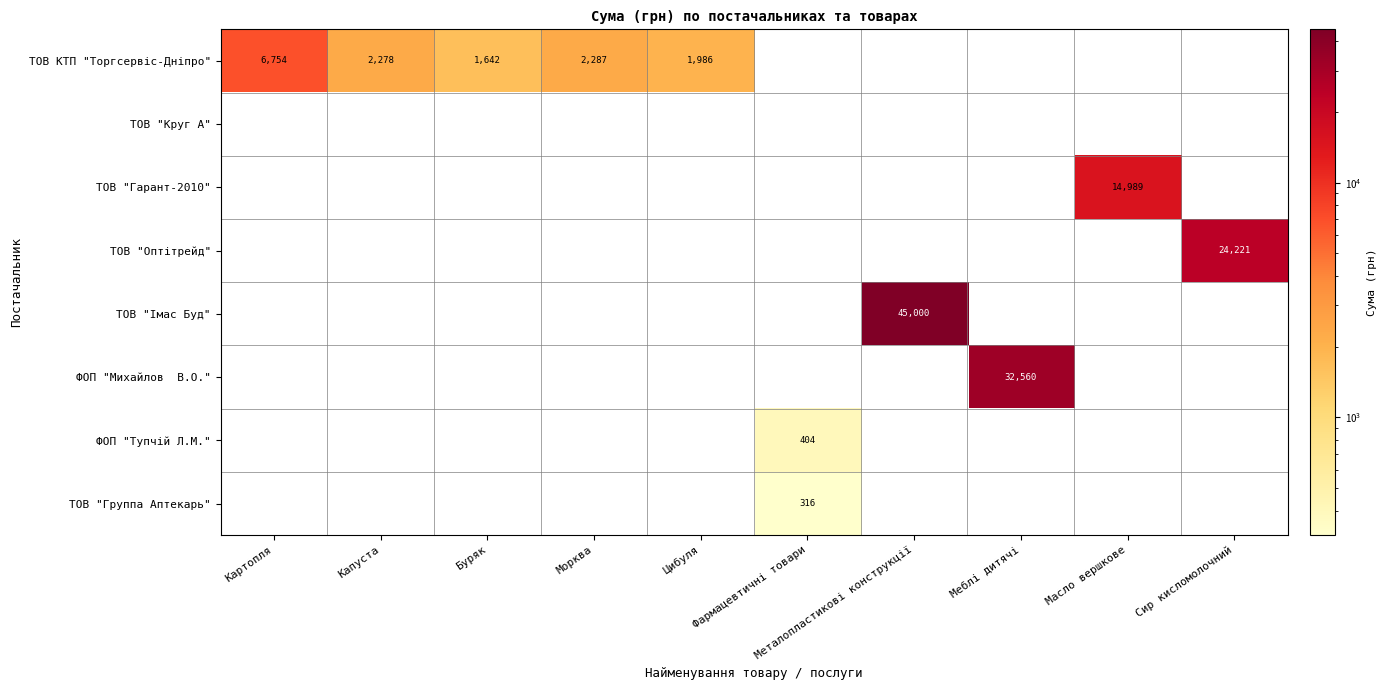

True or false: ТОВ "Группа Аптекарь" has a value of 190 at Фармацевтичні товари.

False